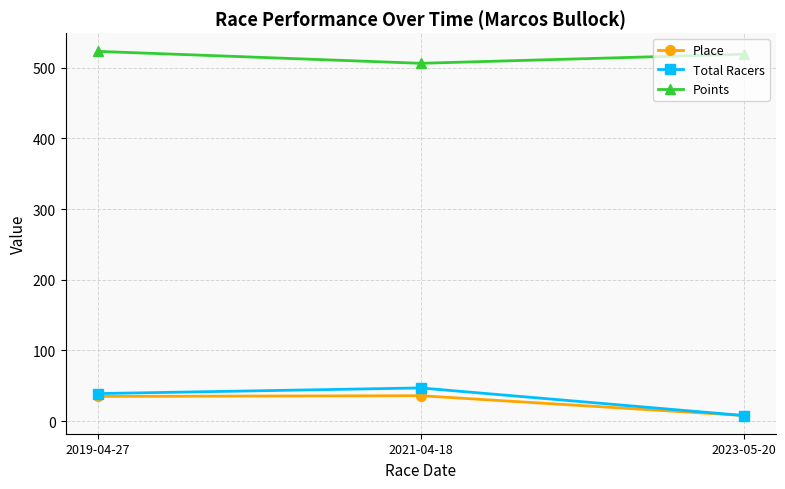

Does the chart have visible grid lines?

Yes